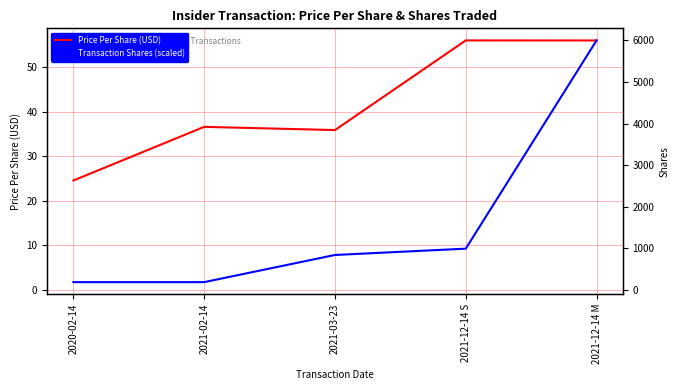

How many times do Transaction Shares (scaled) and Price Per Share (USD) cross each other?

1